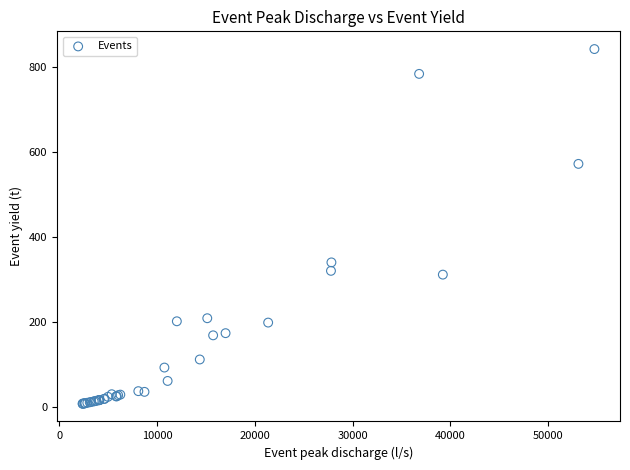

What Y value in the scatter plot is closest to 424?

339.7